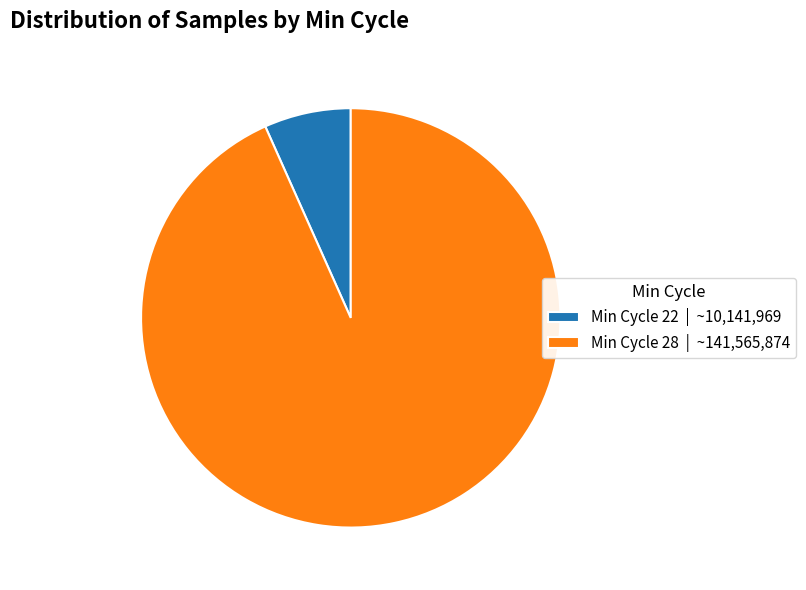

Which slice is the smallest?

Min Cycle 22 | ~10,141,969